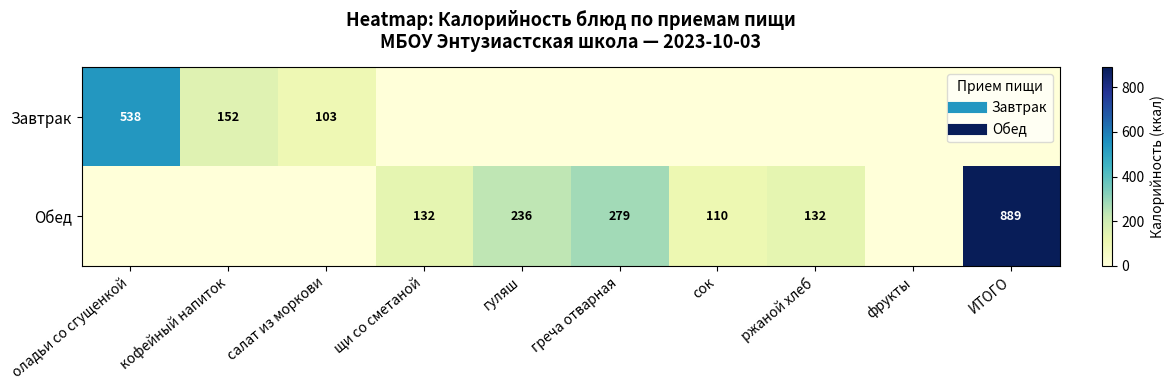

List the series in order of their overall mean, highest first.

Обед, Завтрак